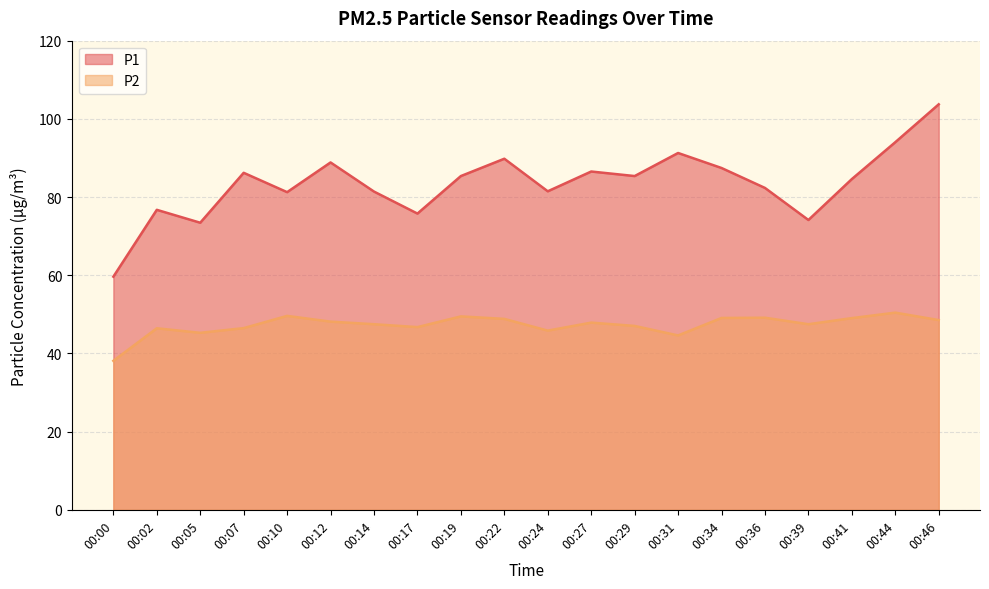

Is it true that P2 equals 15.5 at 00:24?

False